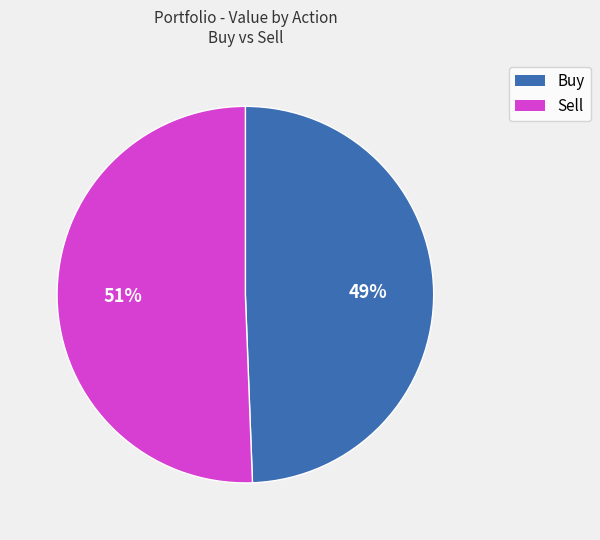

To the nearest percent, what is the average slice percentage?

50%